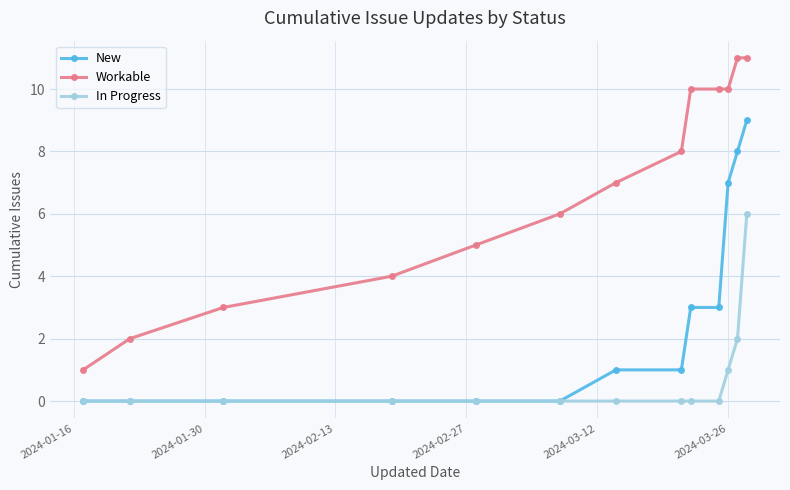

Which series has the widest spread of values?

Workable